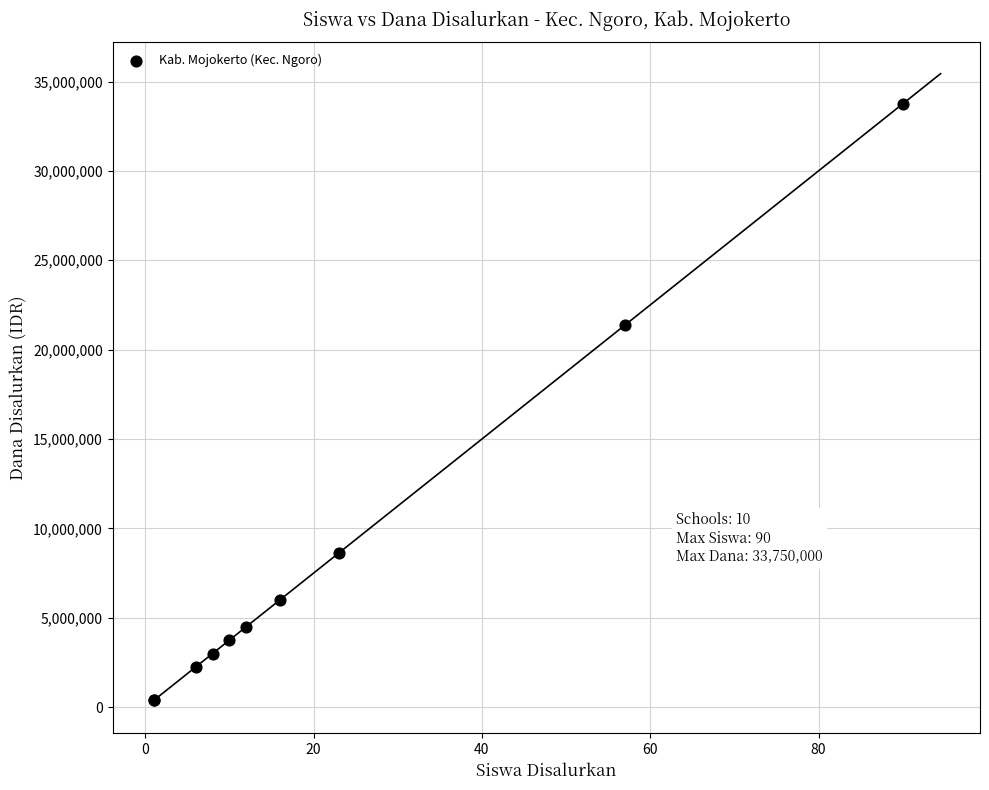

What Y value in the scatter plot is closest to 17062500?

21375000